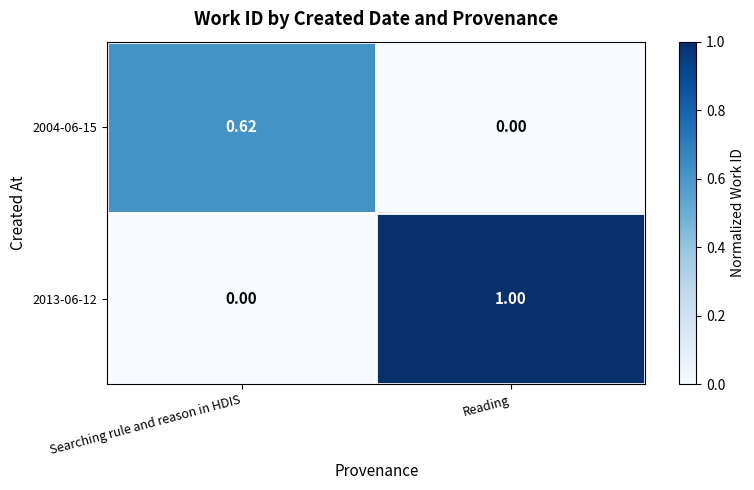

At which label is 2004-06-15 closest to 0?

Reading